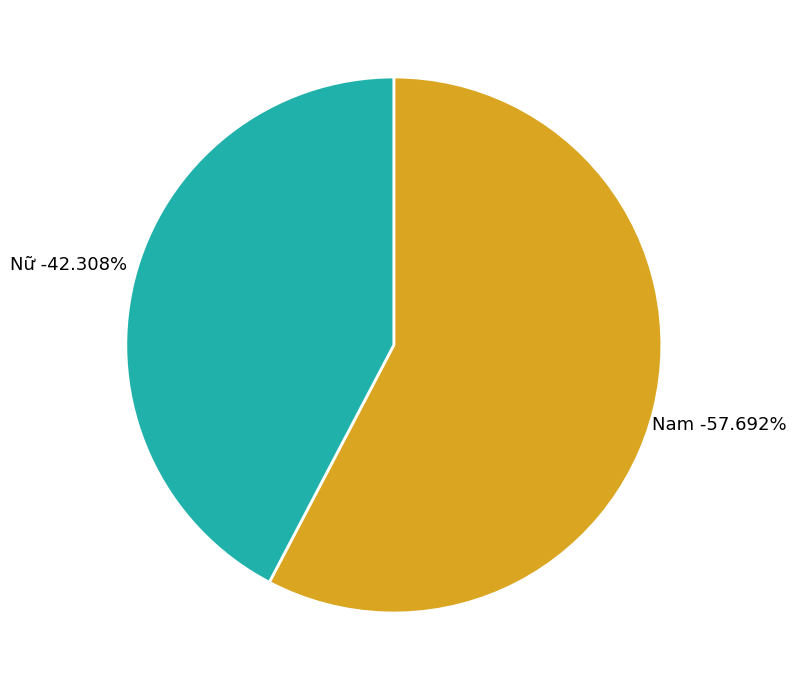

Which slice is the smallest?

Nữ